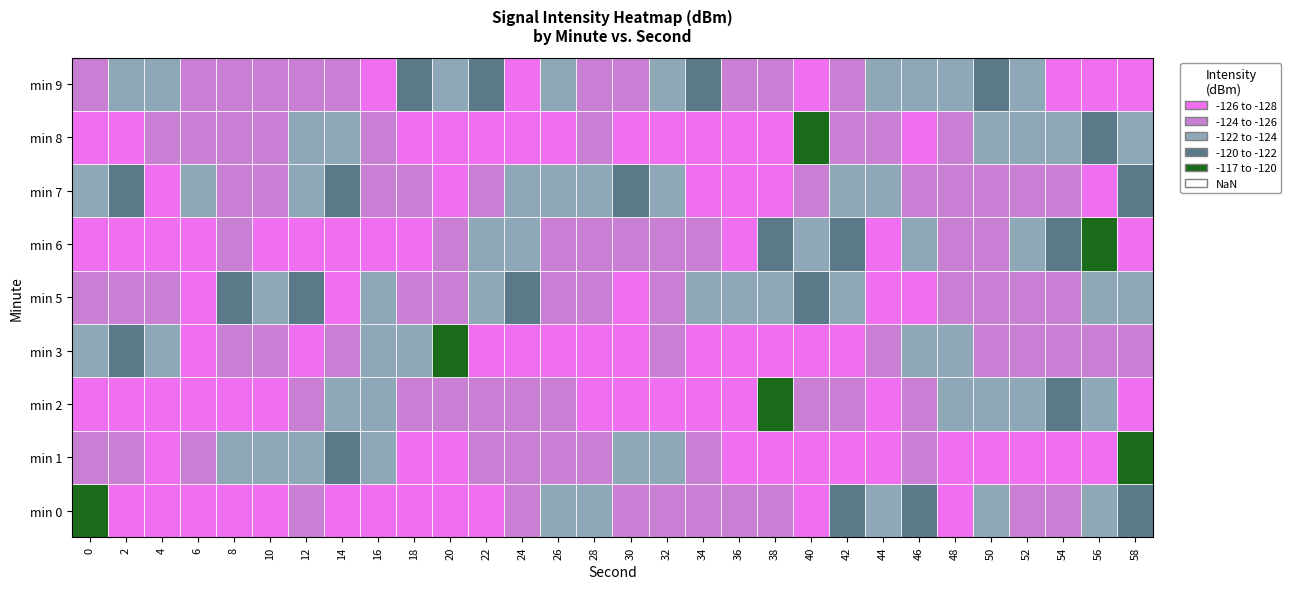

Is the value of 3 at 25 greater than the value of 9 at 21?

No